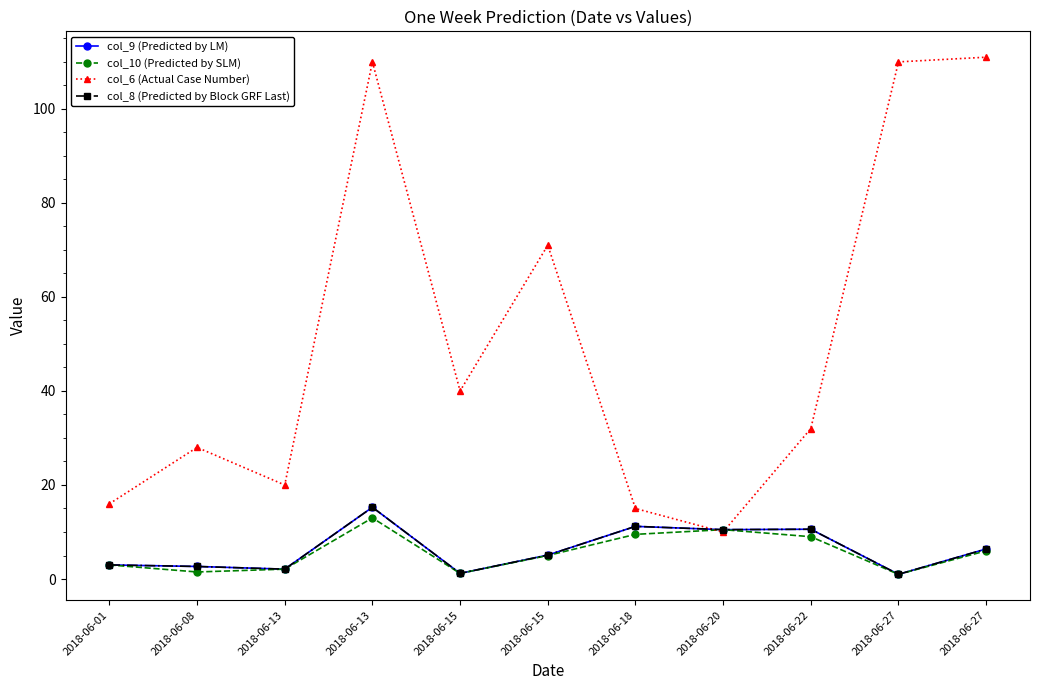

What is the average value of the col_10 (Predicted by SLM) series?

5.6